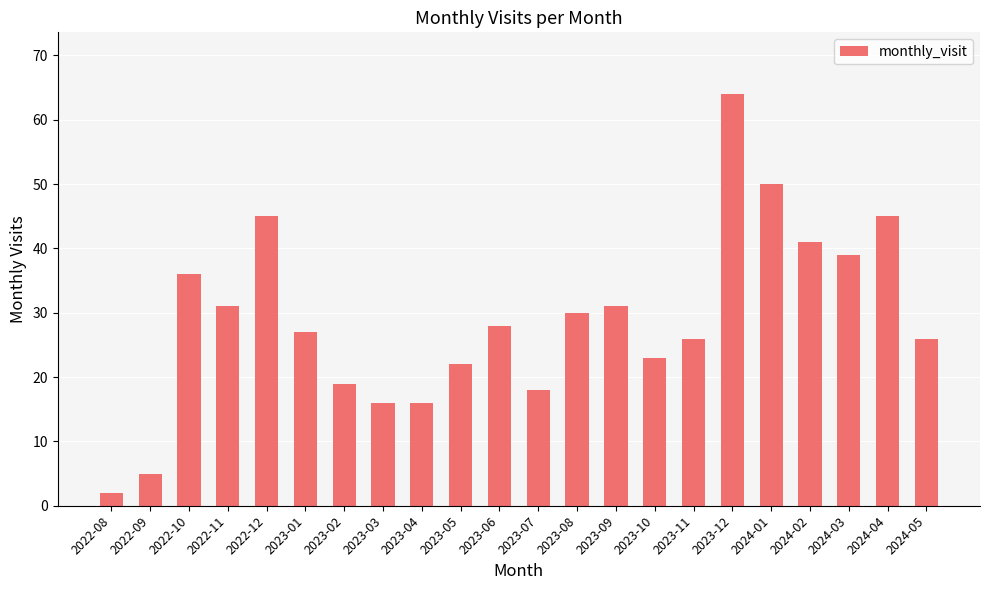

What value does the data have at 2023-10, to the nearest 10?

20